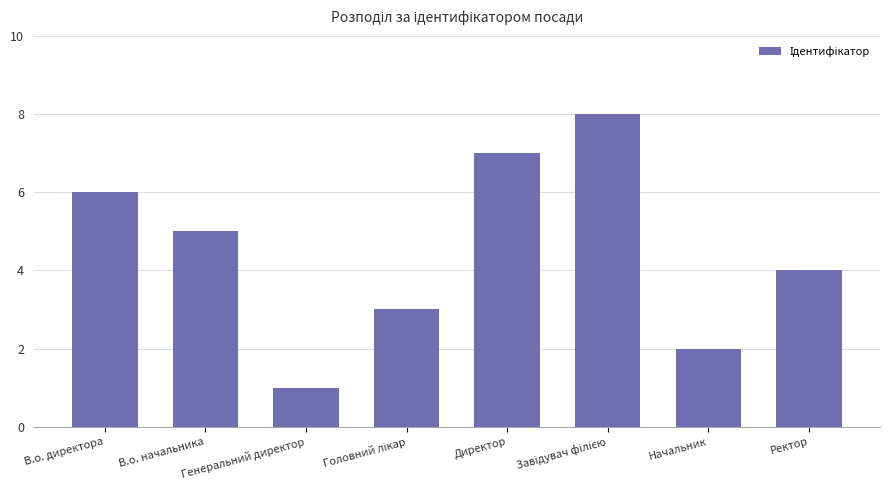

What position from the right is Начальник?

2